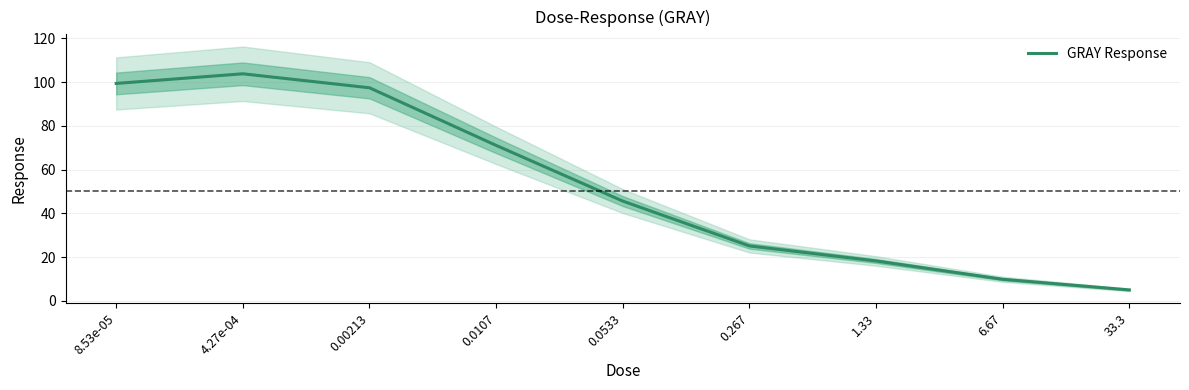

Reading left to right, transcribe all the data shown in this chart.

8.53e-05=99.4	4.27e-04=103.8	0.00213=97.4	0.0107=71.1	0.0533=45.6	0.267=25.1	1.33=18.2	6.67=9.8	33.3=4.9